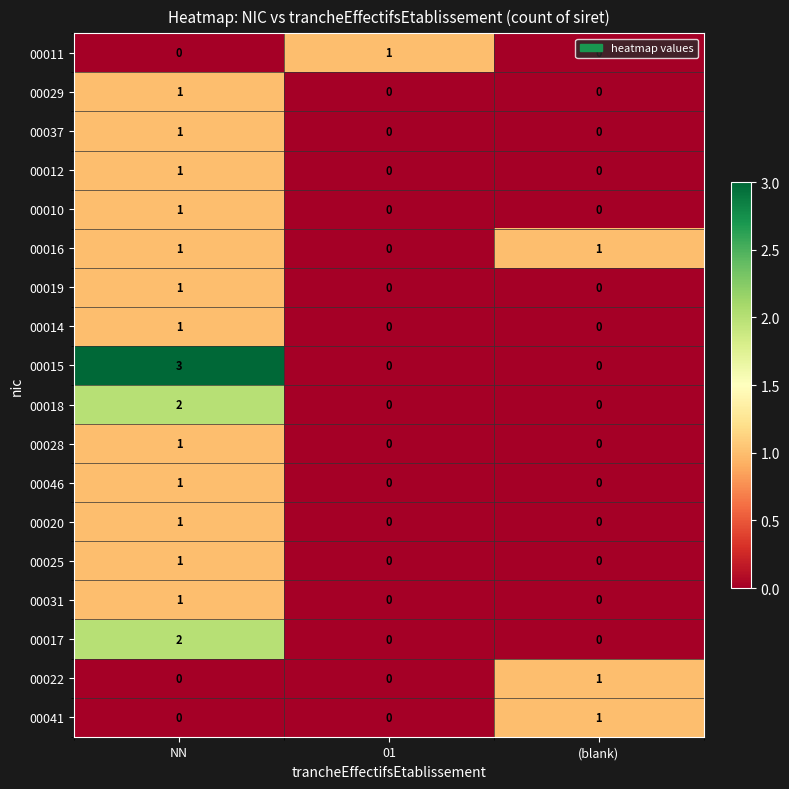

Which series has the largest range (max minus min)?

00015